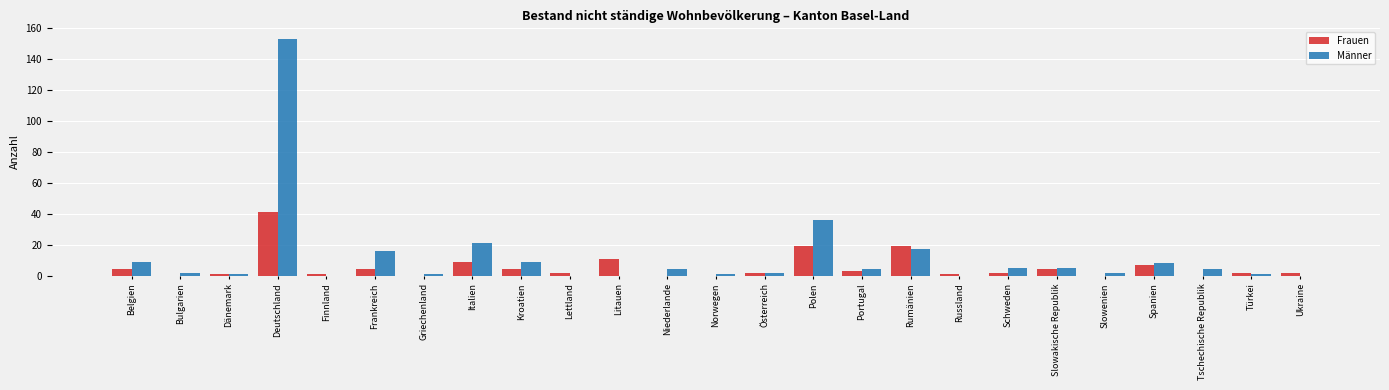

What is the maximum value shown in the chart?

153